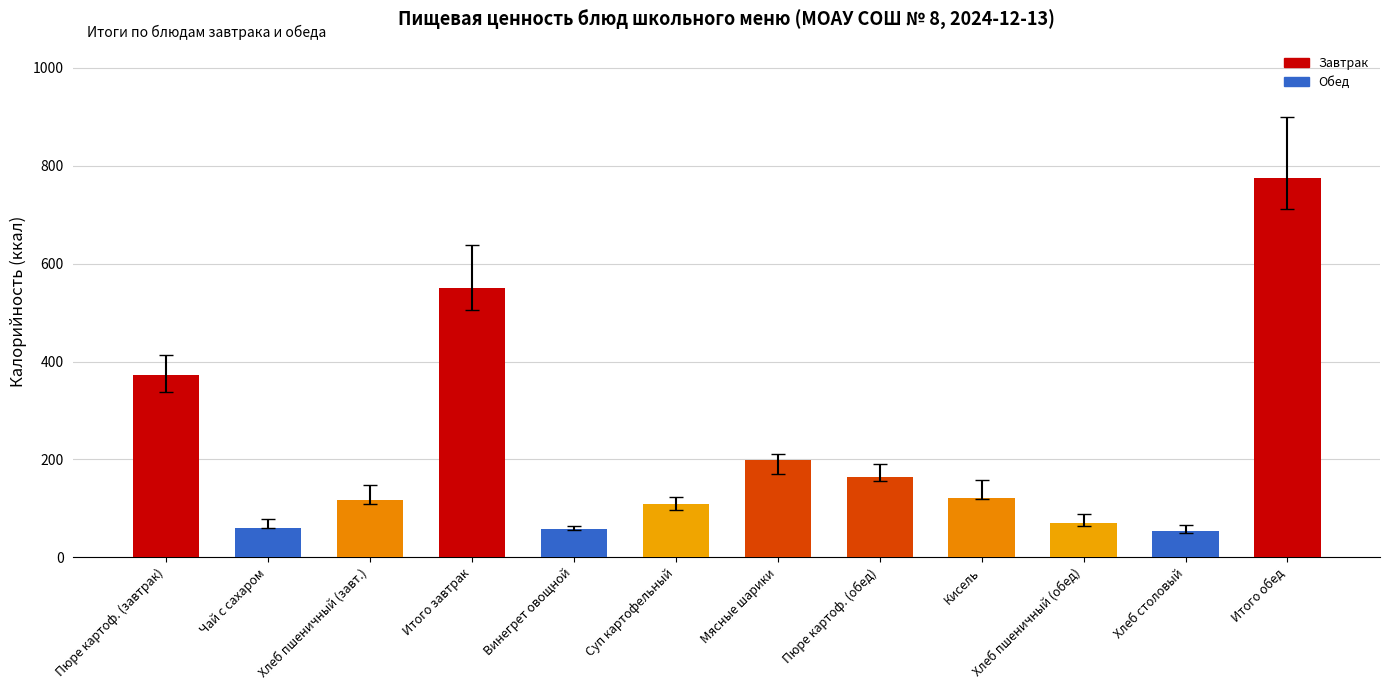

What is the maximum value shown in the chart?

774.9